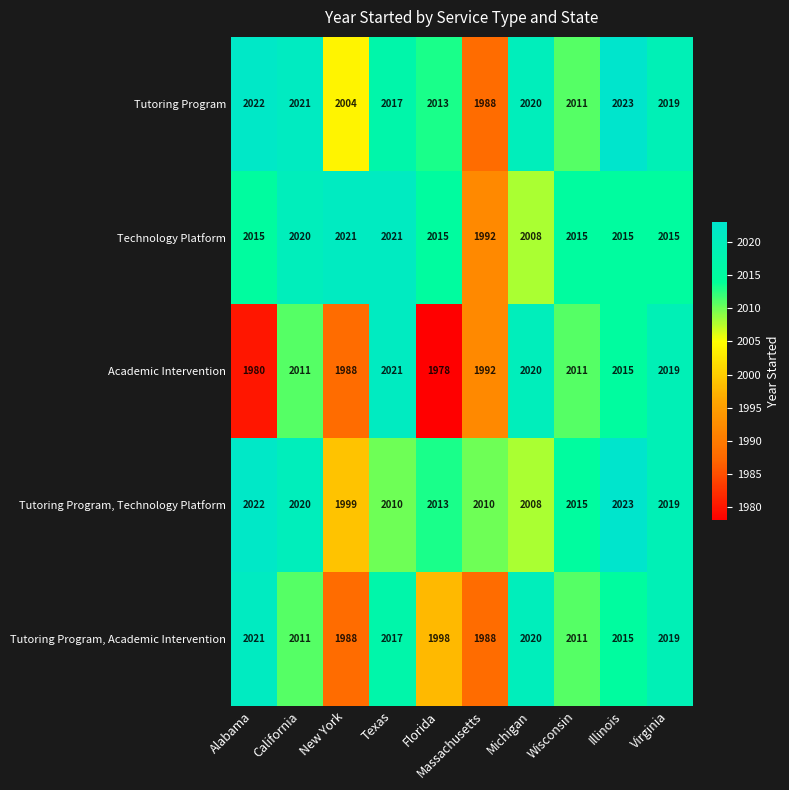

What is the maximum value for Tutoring Program, Technology Platform?

2023